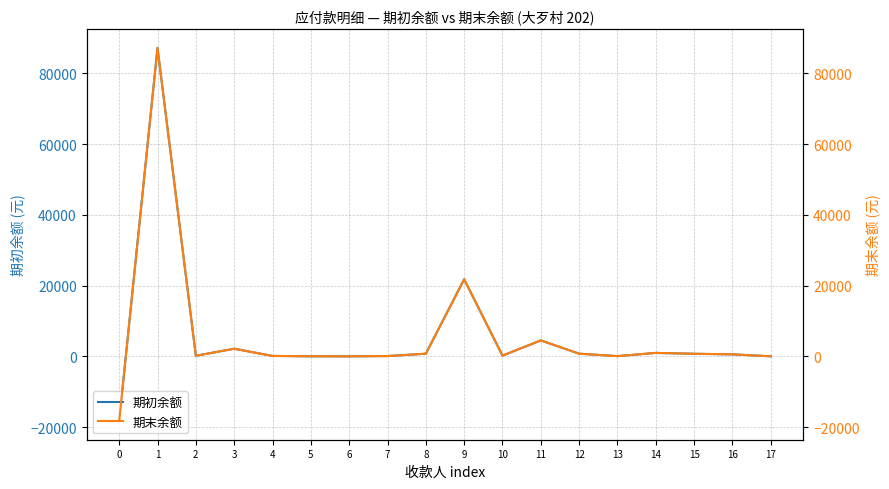

The value of 期末余额 at 9 is 21778.2. True or false?

True